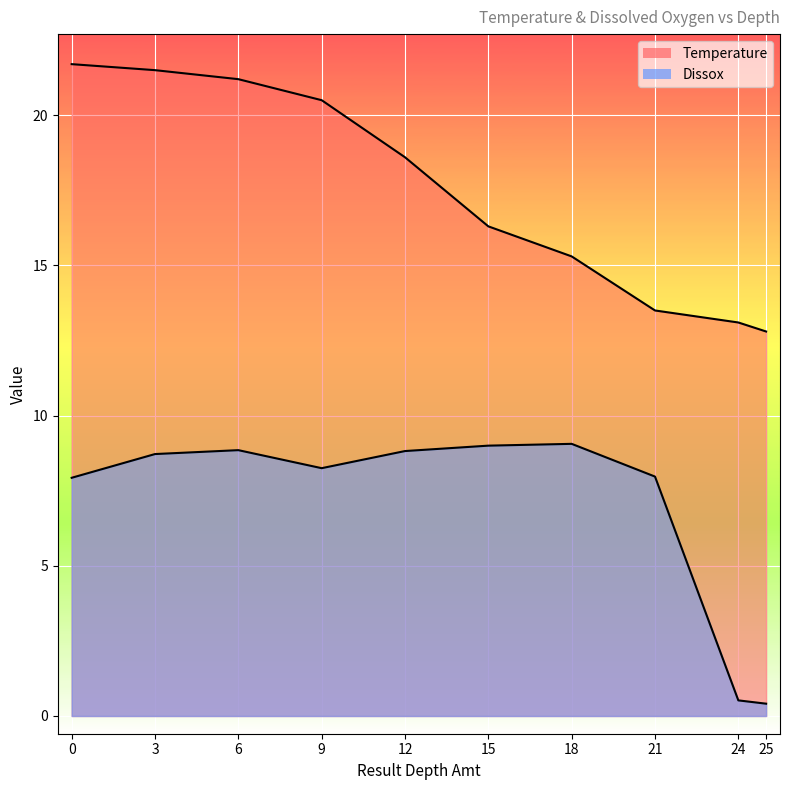

How many lines are shown in the chart?

2